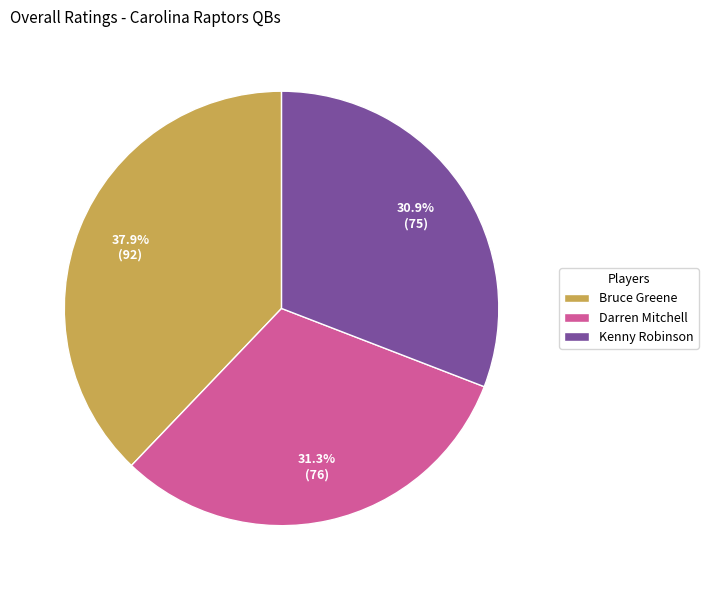

What is the ratio of the value at Darren Mitchell to the value at Kenny Robinson?

1.0